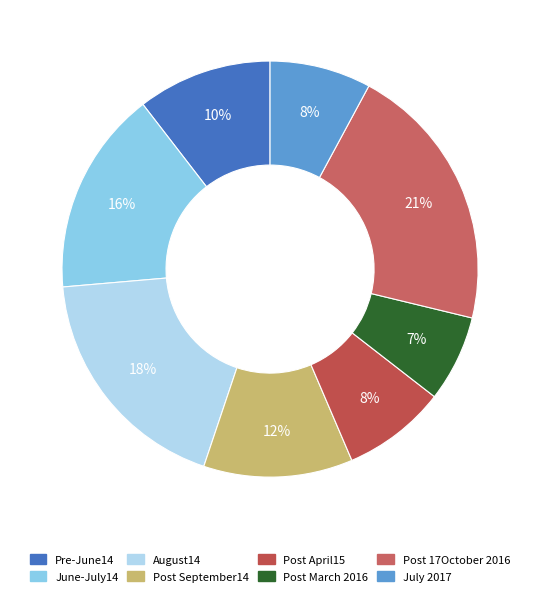

How many segments does this pie chart have?

8